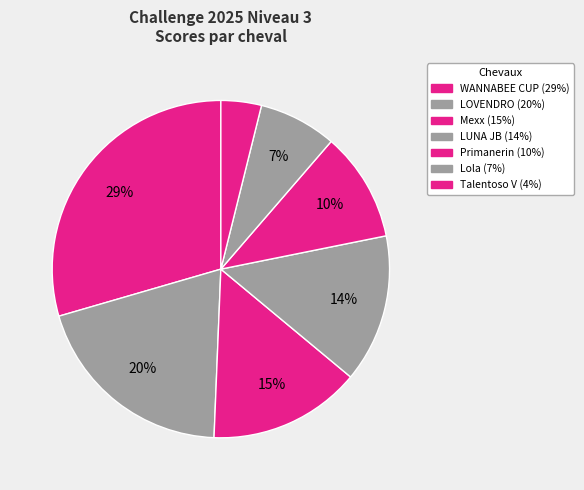

Count the number of slices in the pie.

7